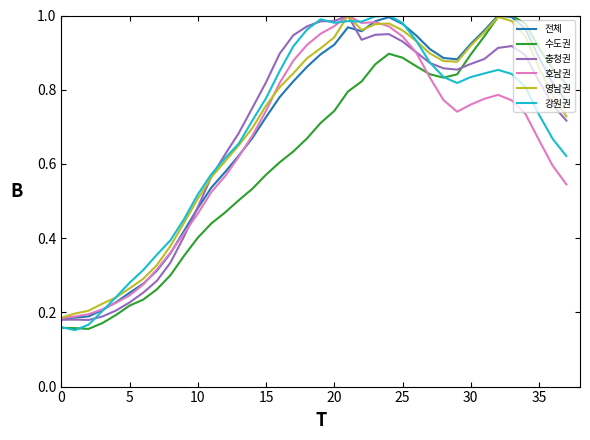

What are all the series names shown in the legend?

전체, 수도권, 충청권, 호남권, 영남권, 강원권